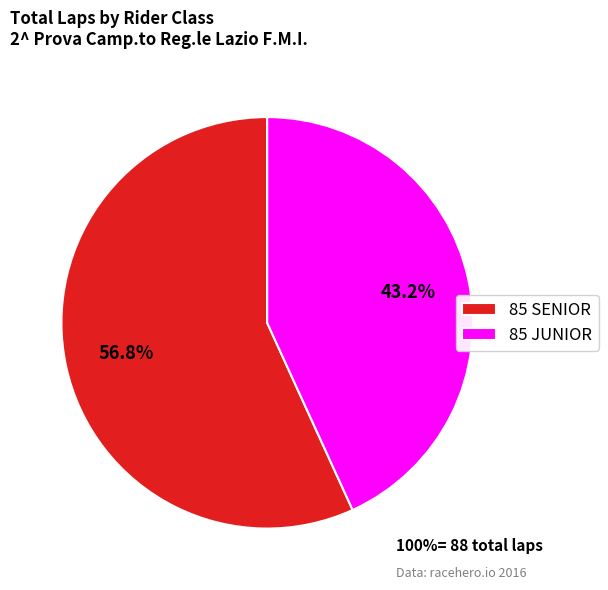

To the nearest percent, what is the average slice percentage?

50%